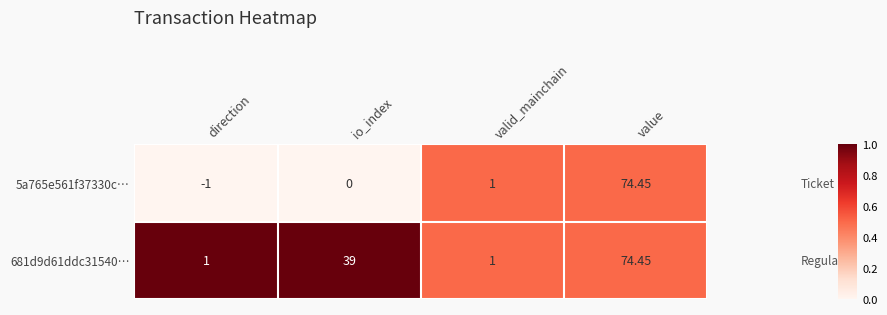

Which category has the lowest value in the 5a765e561f37330c… series?

direction